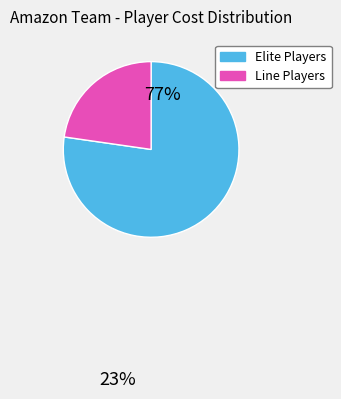

Does any single category account for the majority?

Yes